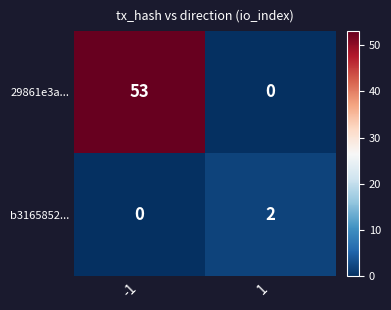

At which category is the sum across all series the highest?

-1